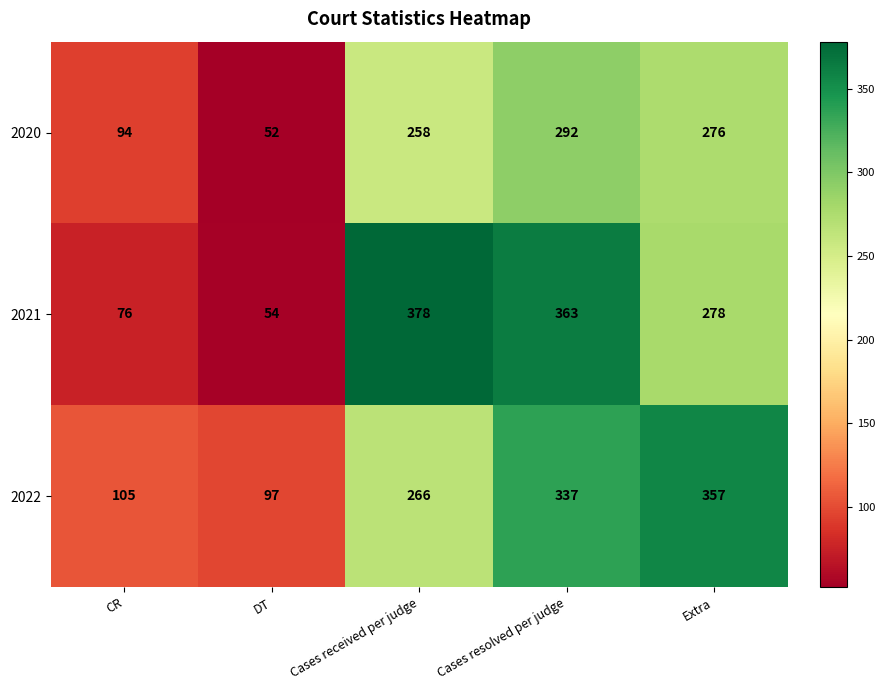

What is the approximate value of 2021 at Extra, to the nearest 50?

300